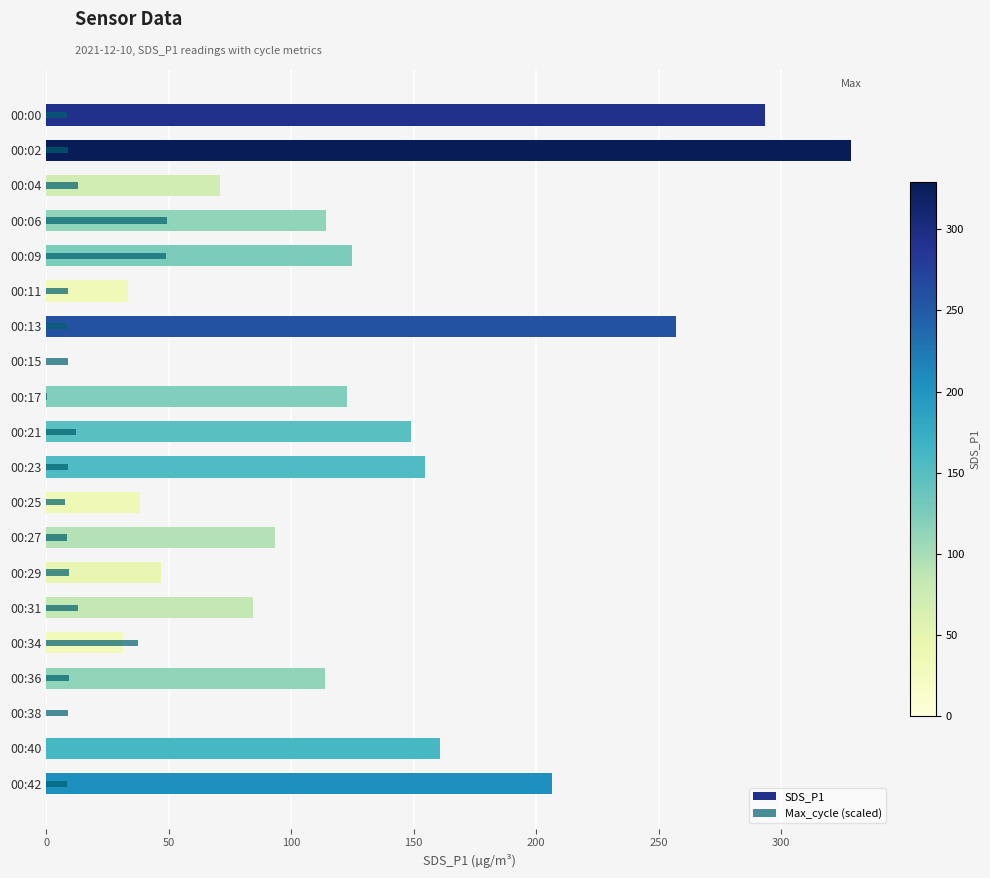

List the series in order of their overall mean, highest first.

SDS_P1, Max_cycle (scaled)